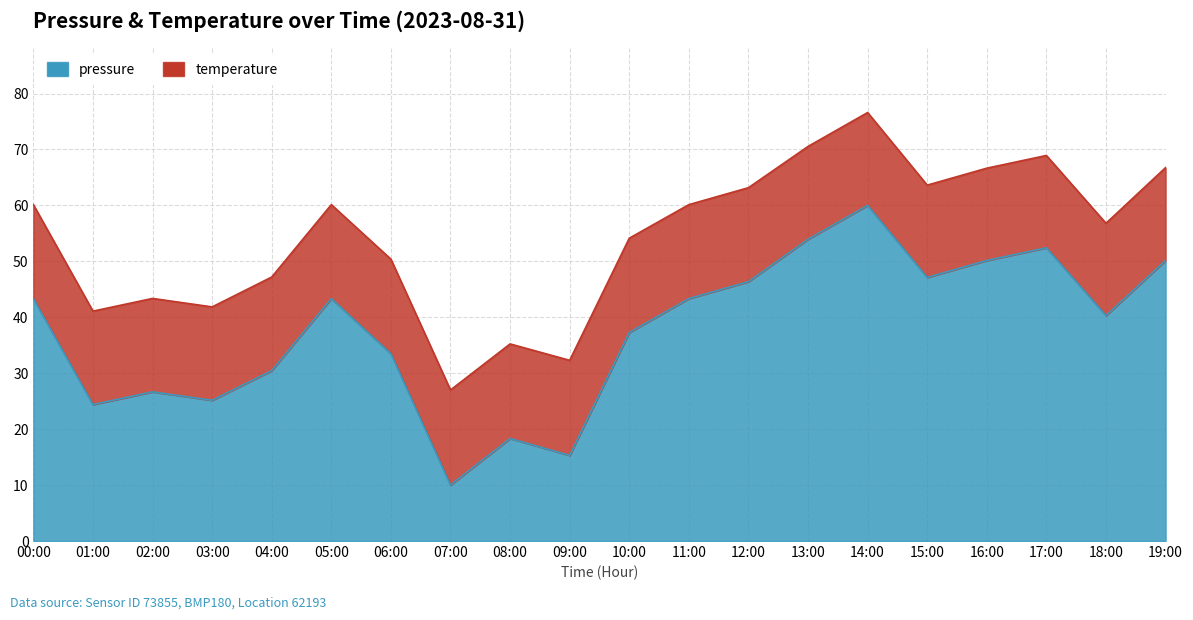

Does the chart display data point markers on the line(s)?

No